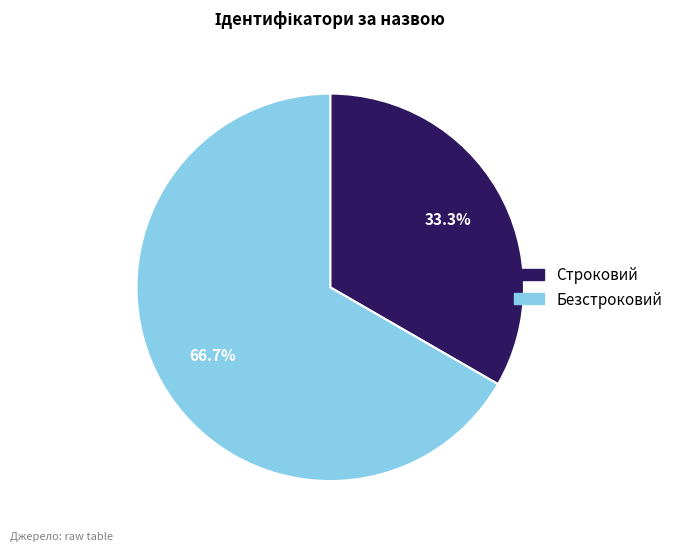

Is it true that Безстроковий is 74% of the pie?

False